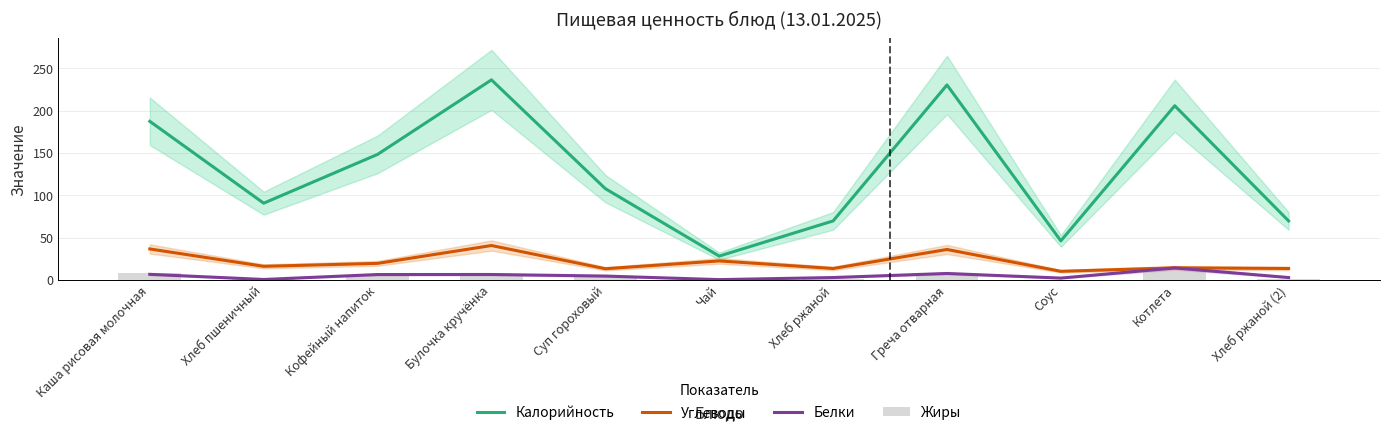

The value of Углеводы at Соус is 10.0. True or false?

True